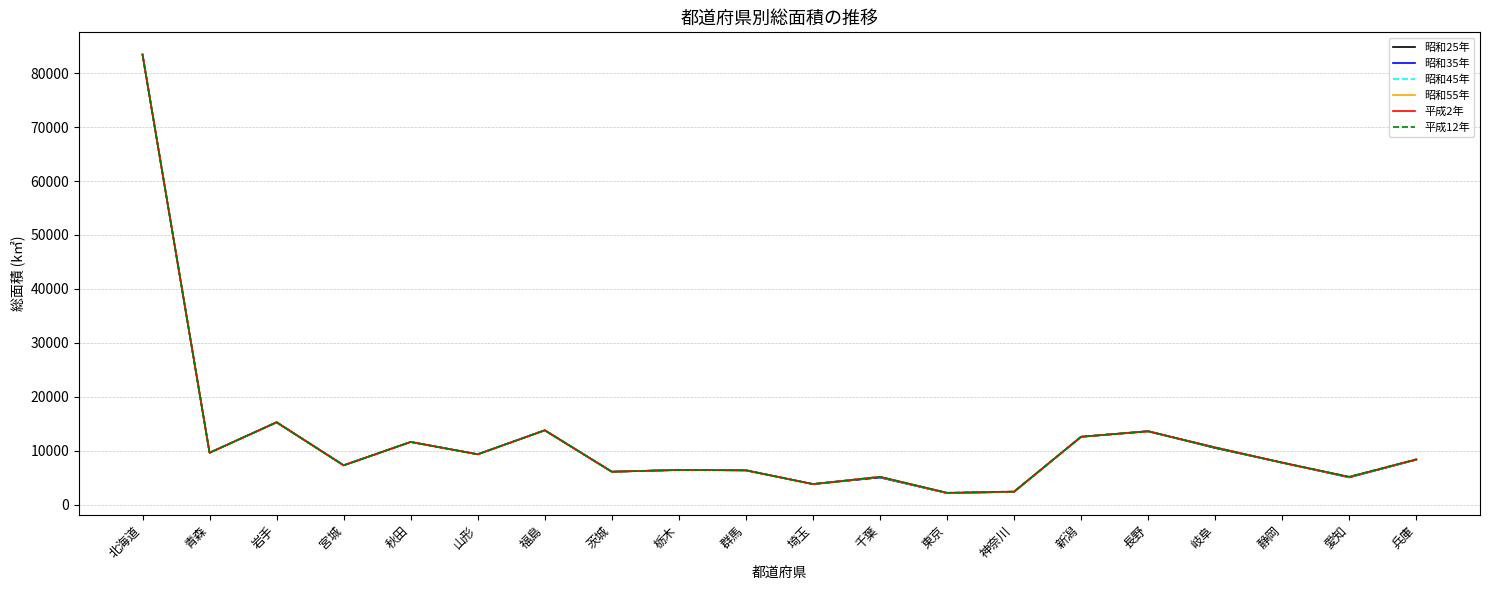

Where do 平成2年 and 昭和55年 first cross each other?

宮城 and 秋田